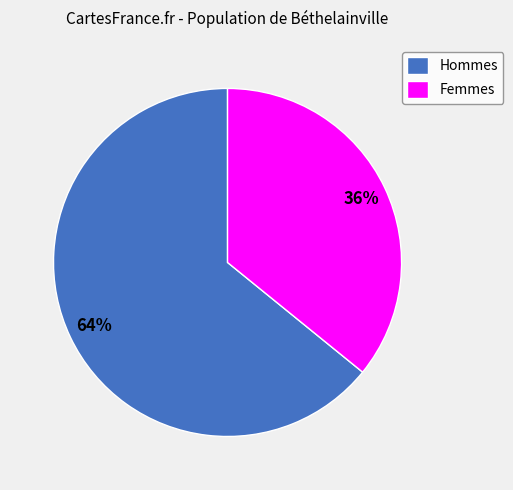

Is it true that Hommes is 64% of the pie?

True